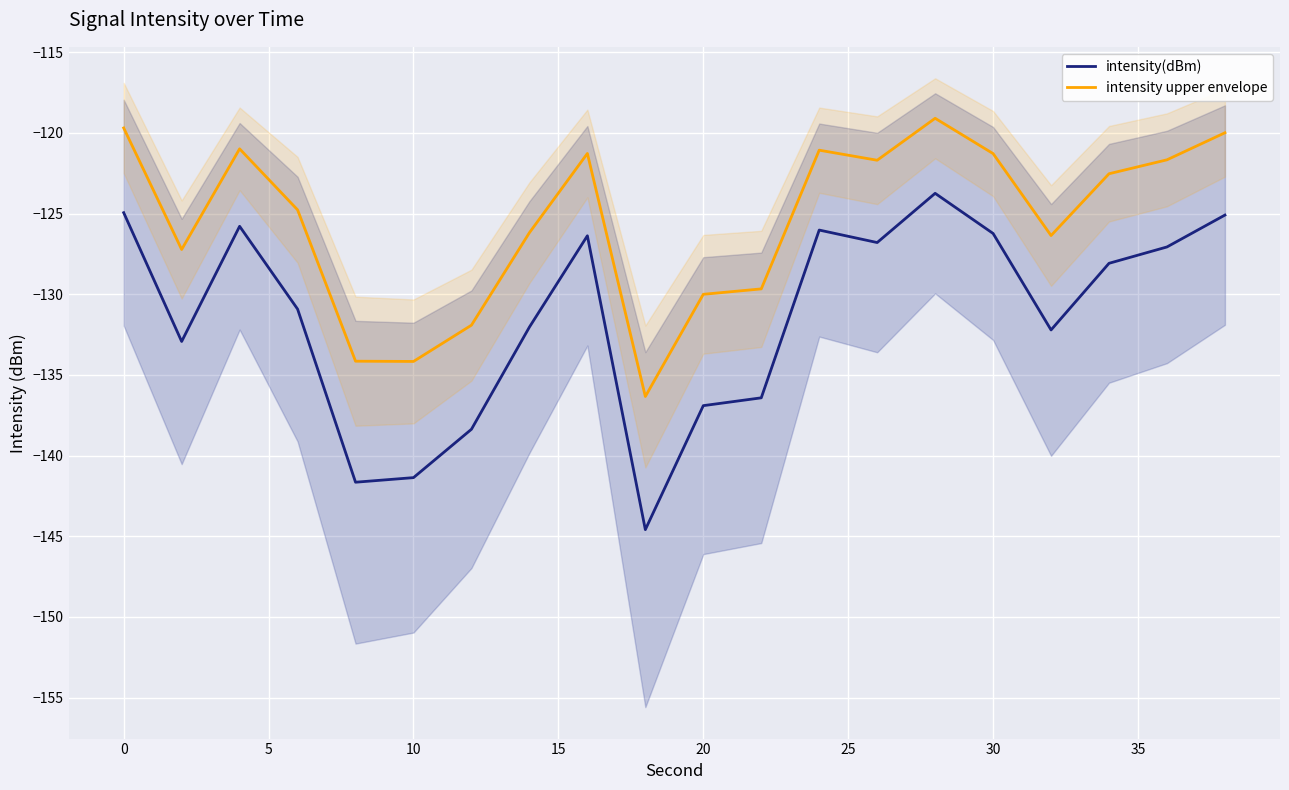

Which series has the largest range (max minus min)?

intensity(dBm)